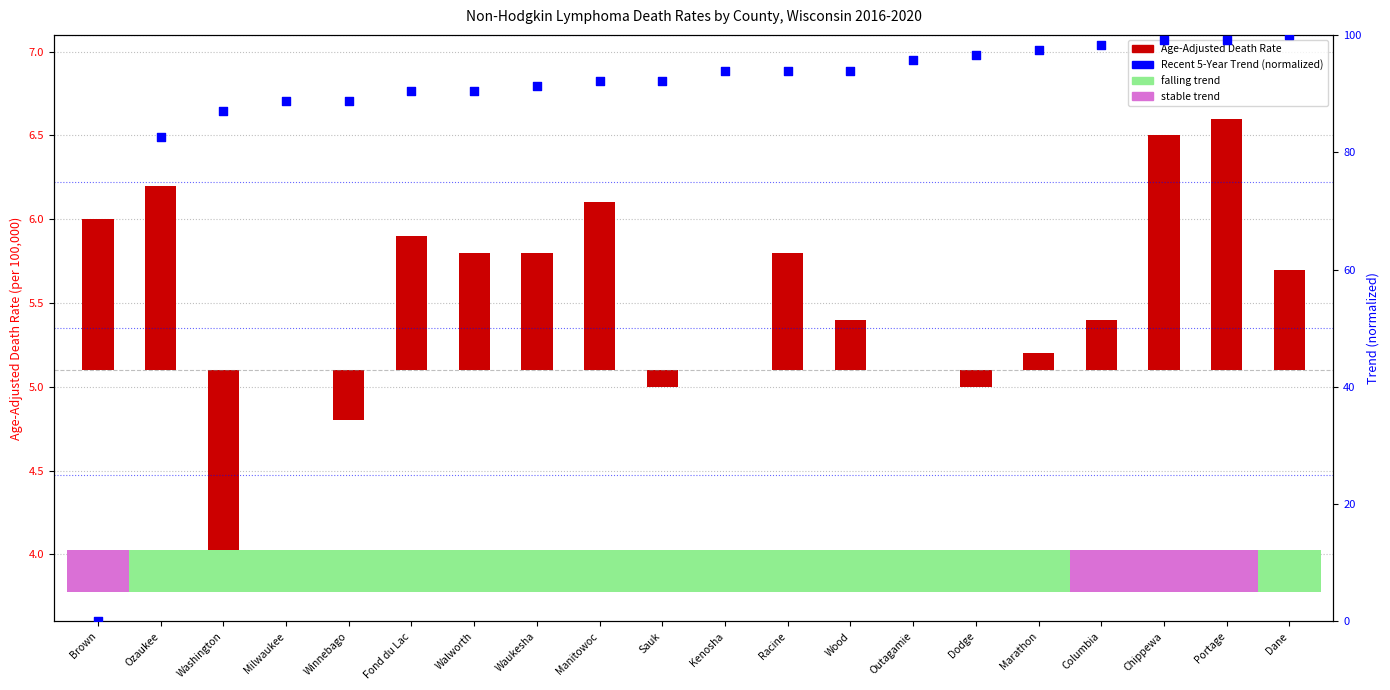

Is the value of Recent 5-Year Trend (normalized) at Racine greater than the value of Age-Adjusted Death Rate at Waukesha?

Yes